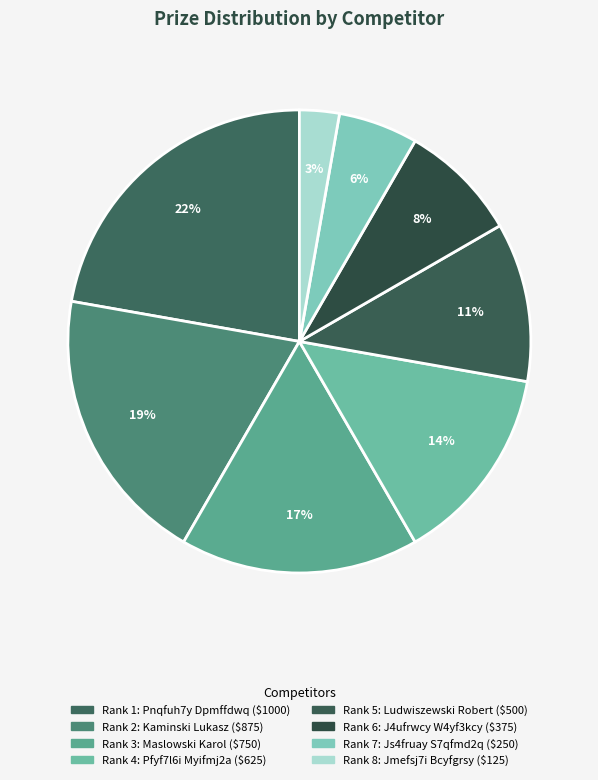

How many segments does this pie chart have?

8